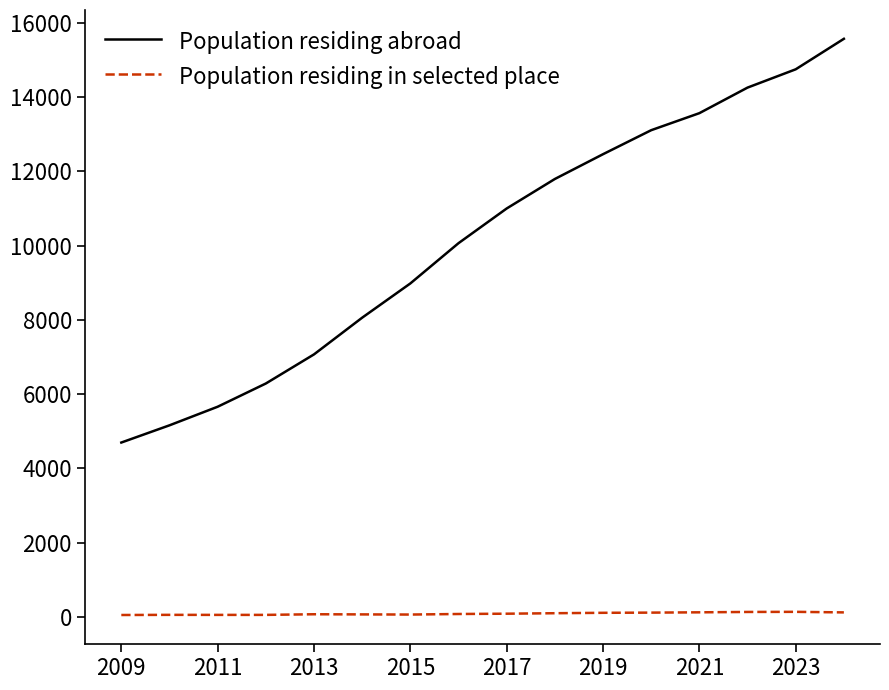

What is the maximum value shown in the chart?

15576